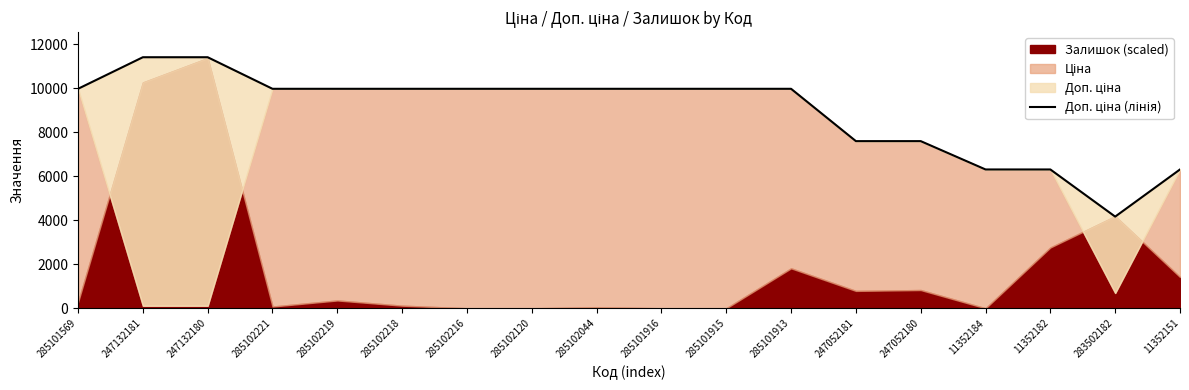

True or false: the data shows 19001.7 at 247132181.

False